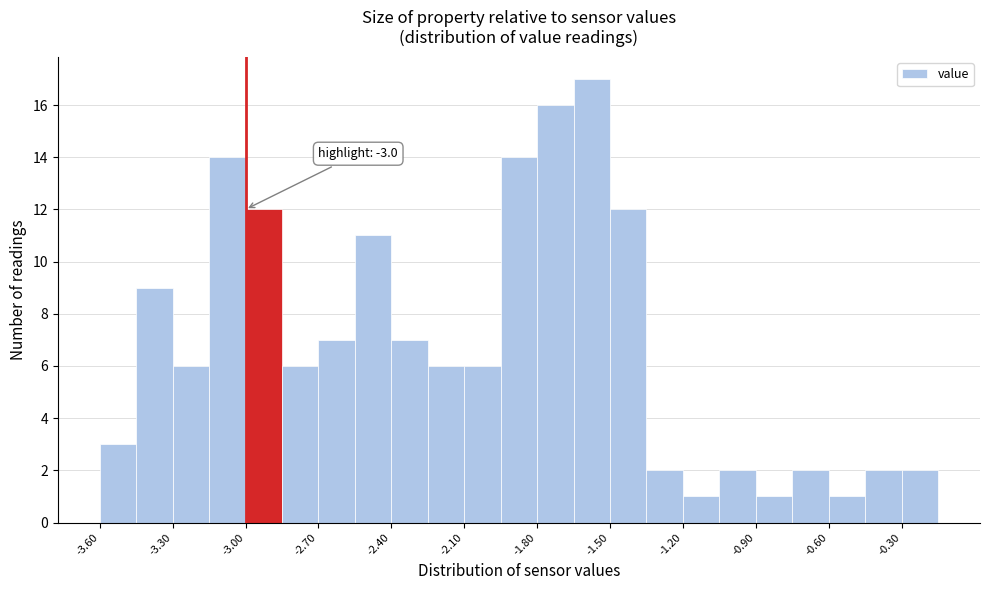

Read against the x-axis, roughly where is the centre of the tallest bar?

-1.55